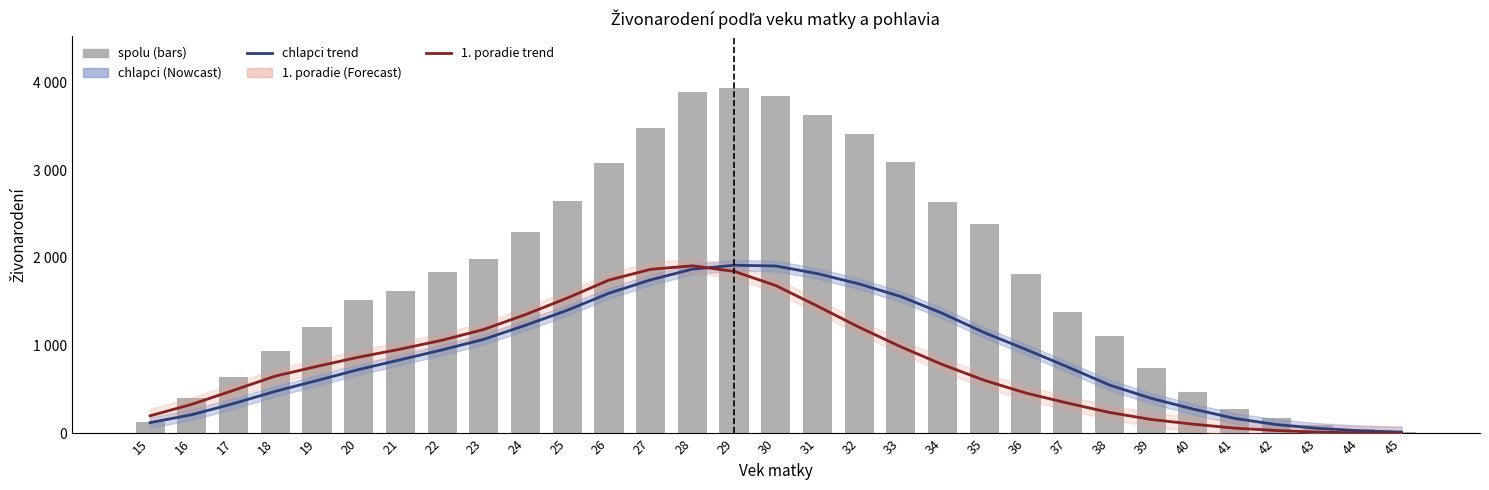

Is the value of 1. poradie at 15 greater than the value of spolu at 26?

No